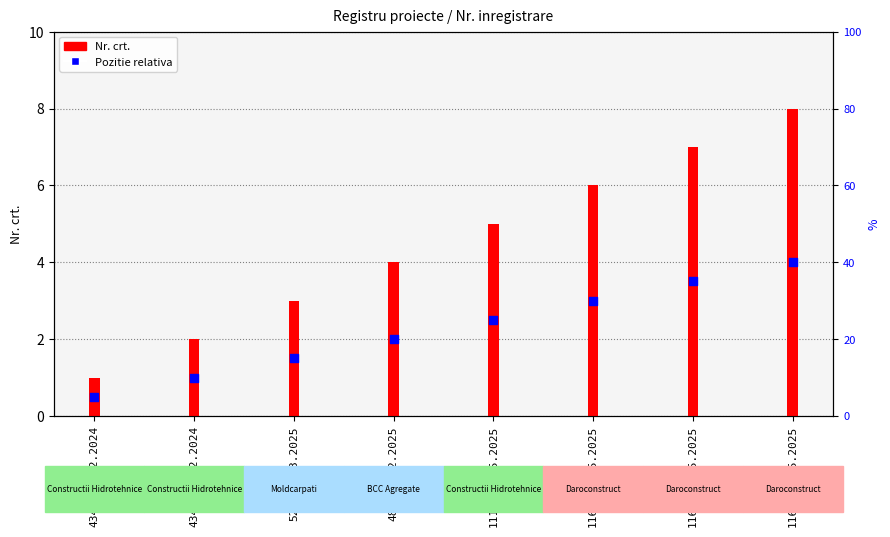

Is the value of Nr. crt. at 1161/23.05.2025 greater than the value of Pozitie relativa at 4344/20.12.2024?

Yes